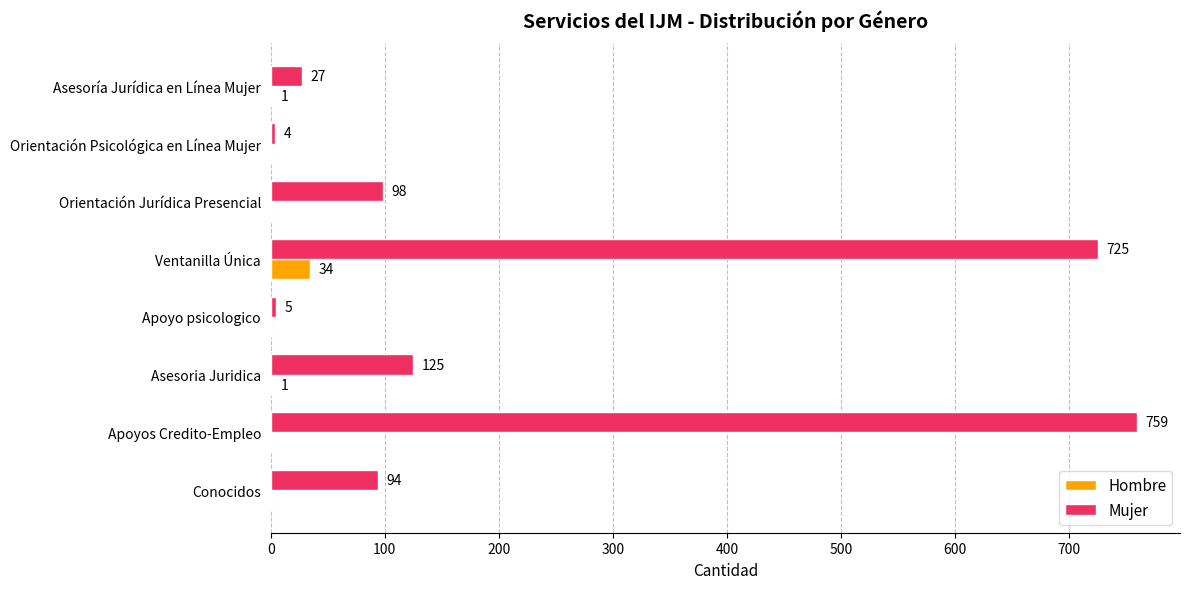

What is the greatest value displayed?

759